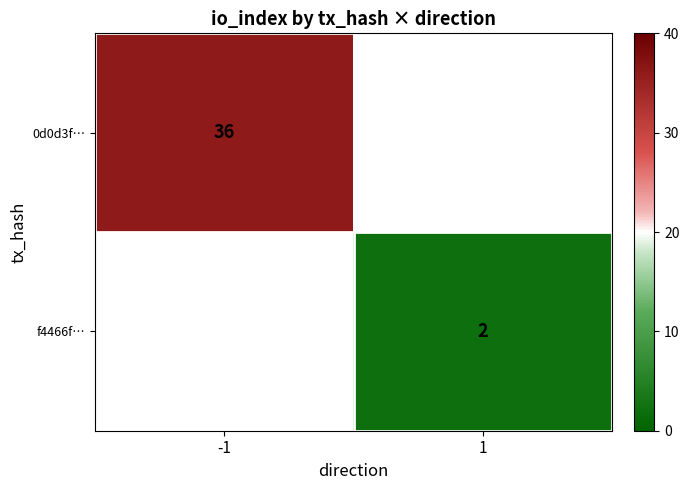

Is it true that f4466f… equals 3 at 1?

False